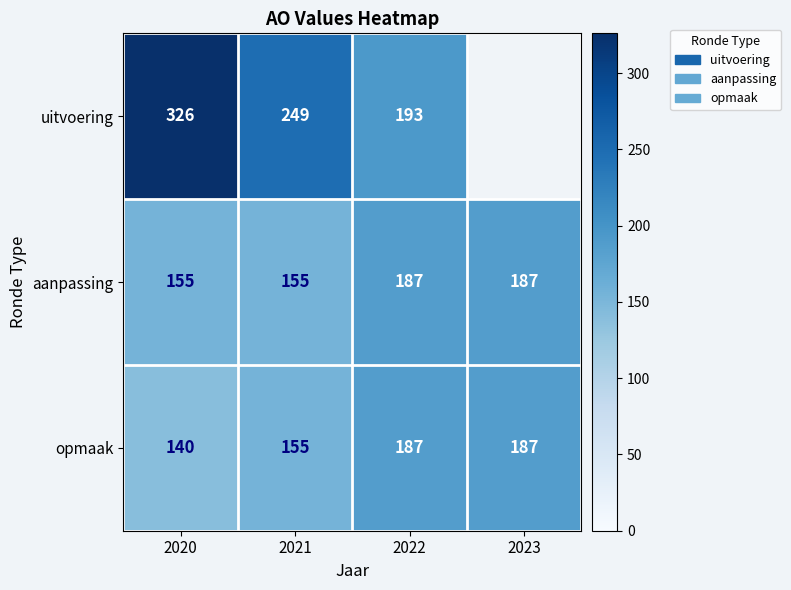

Rank the series at 2020 from lowest to highest value.

opmaak, aanpassing, uitvoering